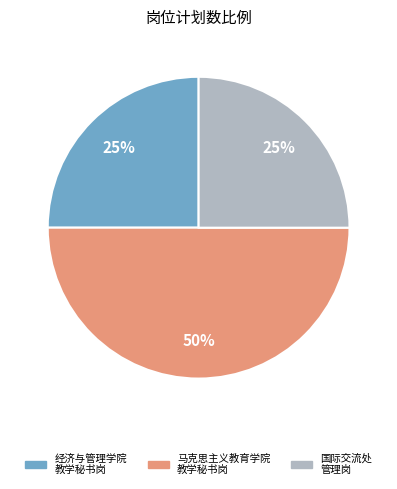

To the nearest percent, what is the difference between the largest and smallest slice percentages?

25%